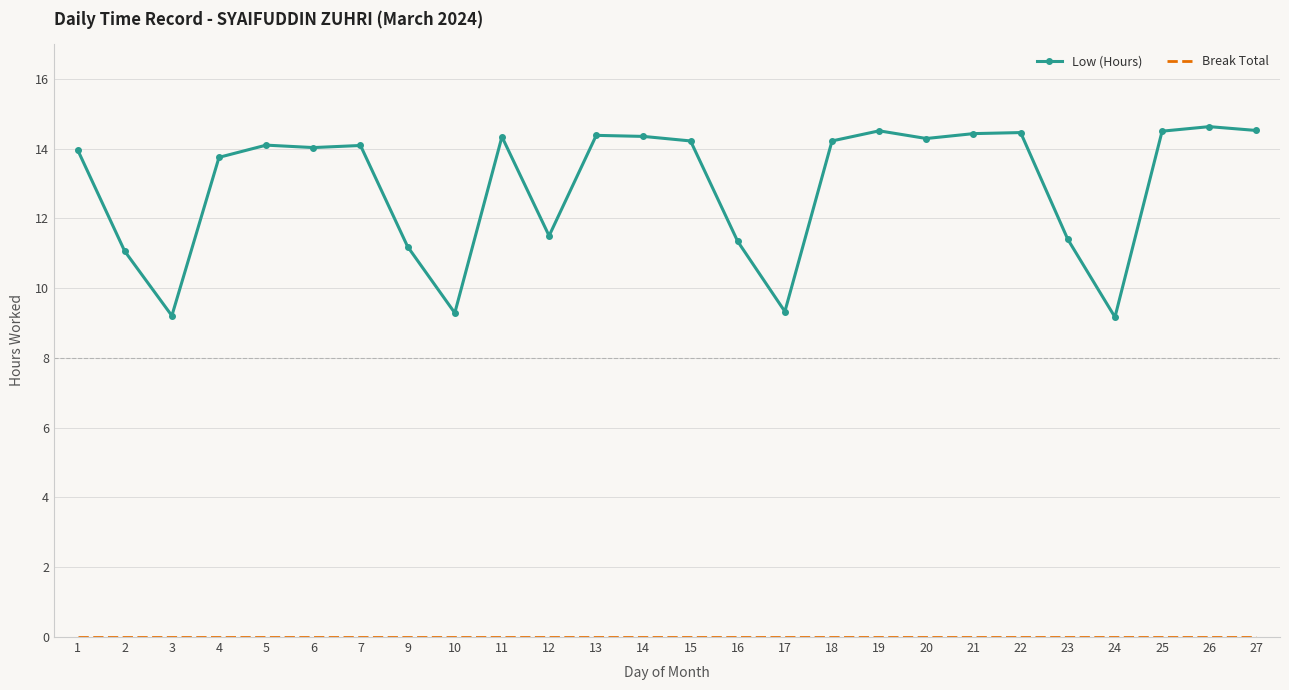

True or false: Low (Hours) has a value of 23.7 at 19.

False